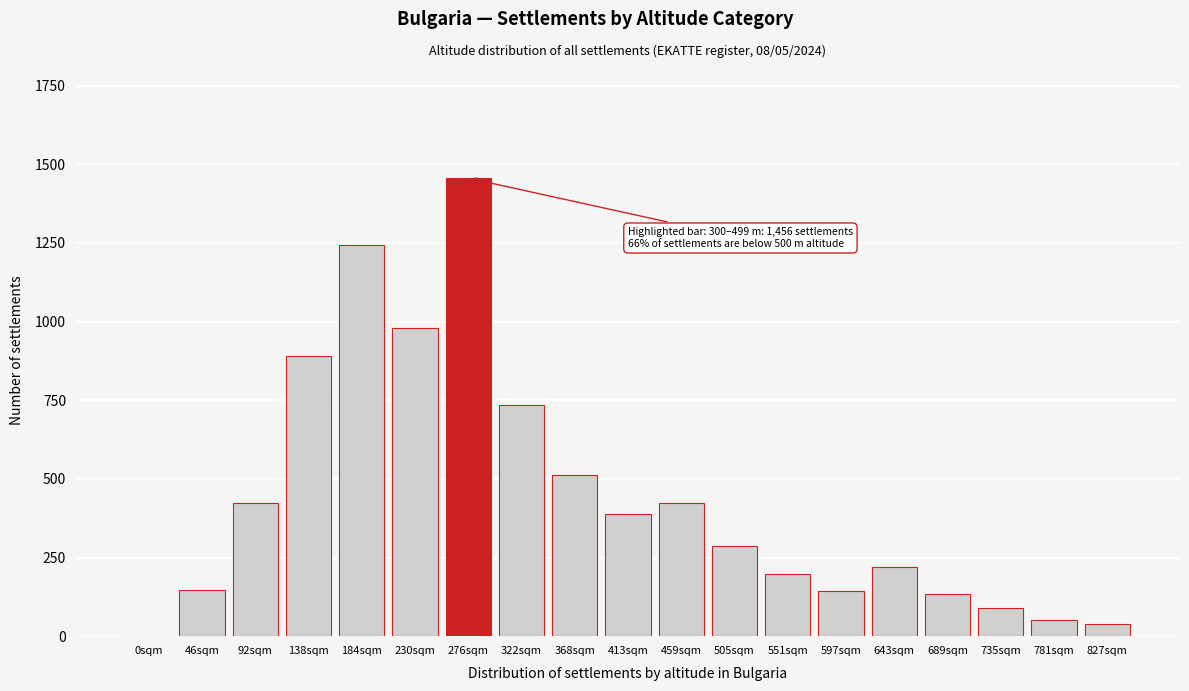

What is the sum of all values?

8364